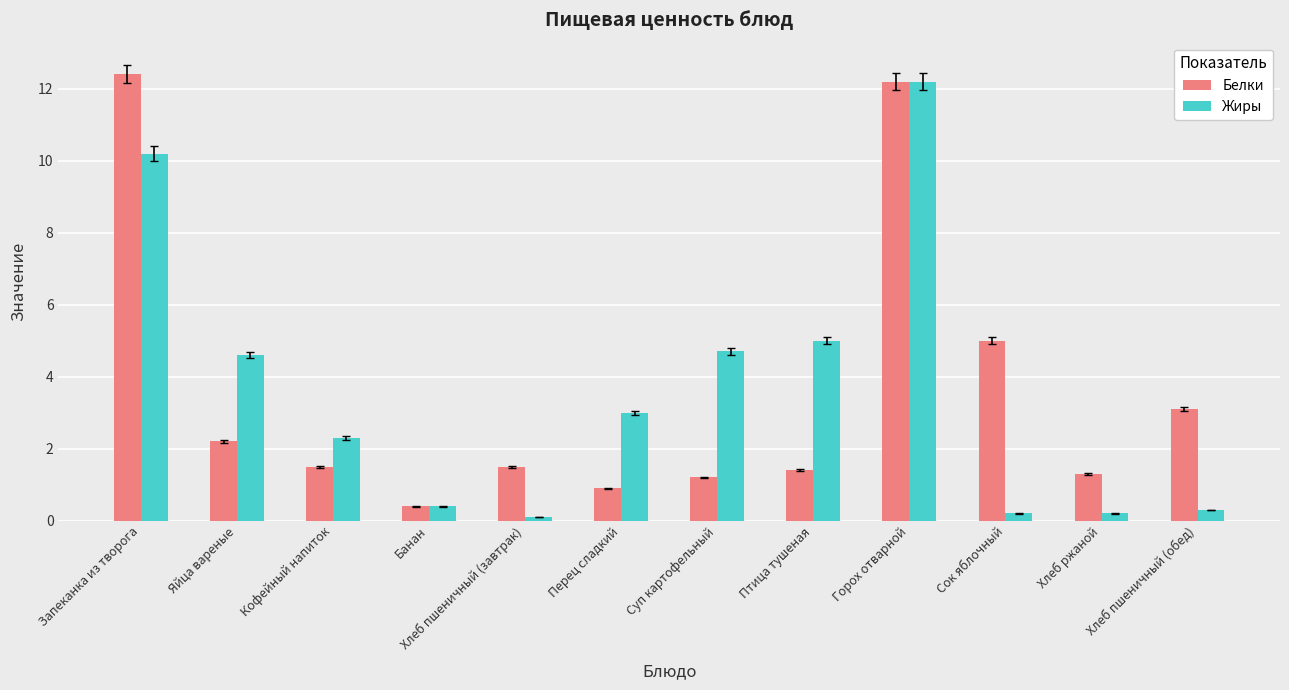

What is the difference between the highest and lowest values at Перец сладкий?

2.1